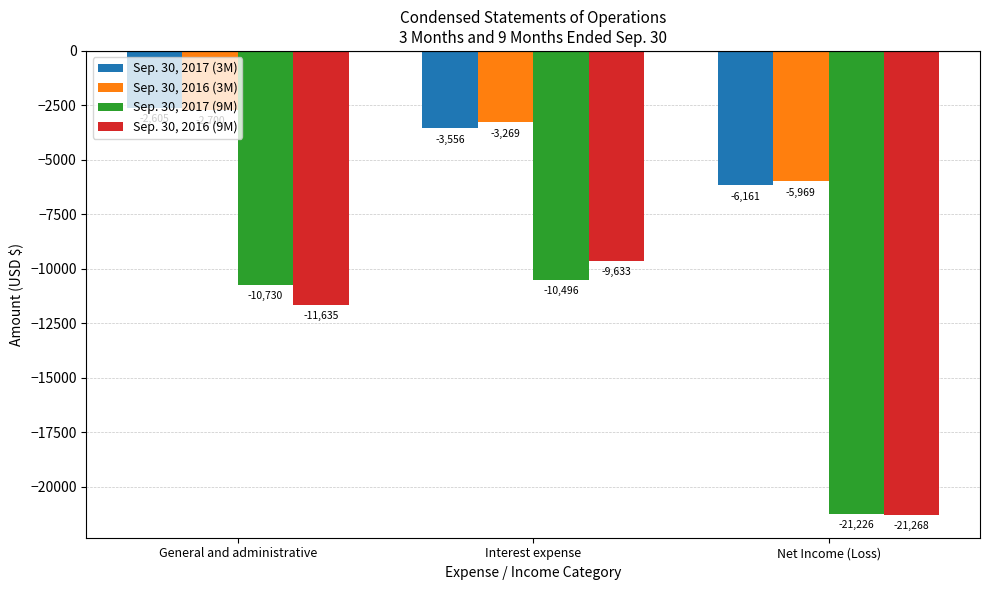

How many bars are there in each group?

4